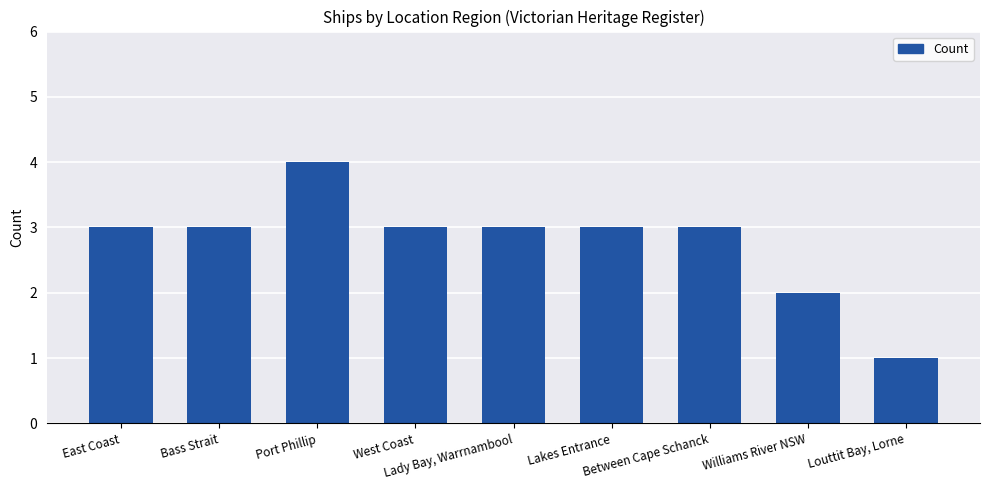

Reading right to left, transcribe all the data shown in this chart.

Louttit Bay, Lorne=1	Williams River NSW=2	Between Cape Schanck=3	Lakes Entrance=3	Lady Bay, Warrnambool=3	West Coast=3	Port Phillip=4	Bass Strait=3	East Coast=3